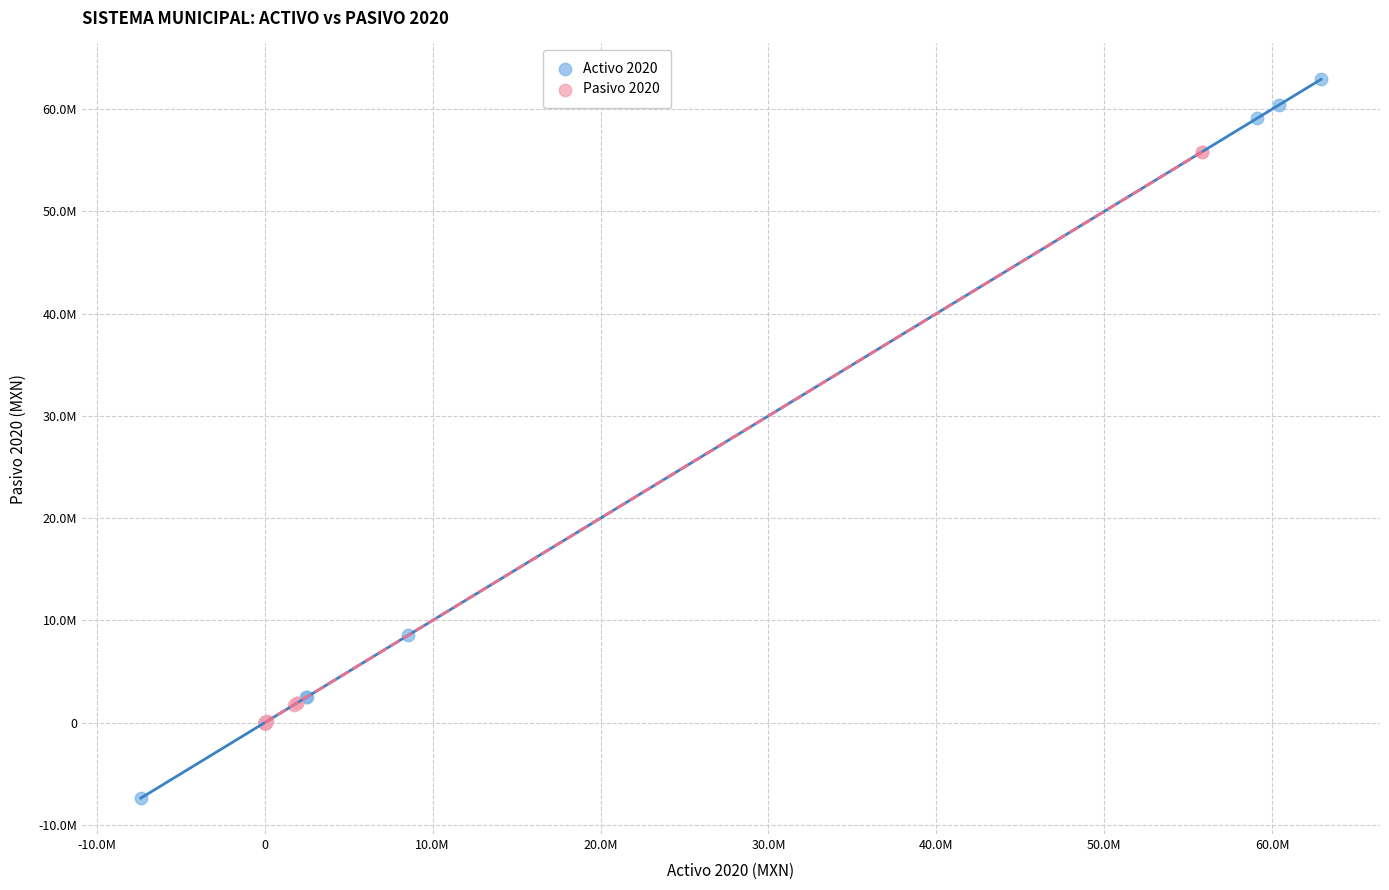

Which series contains the highest Y value?

Activo 2020